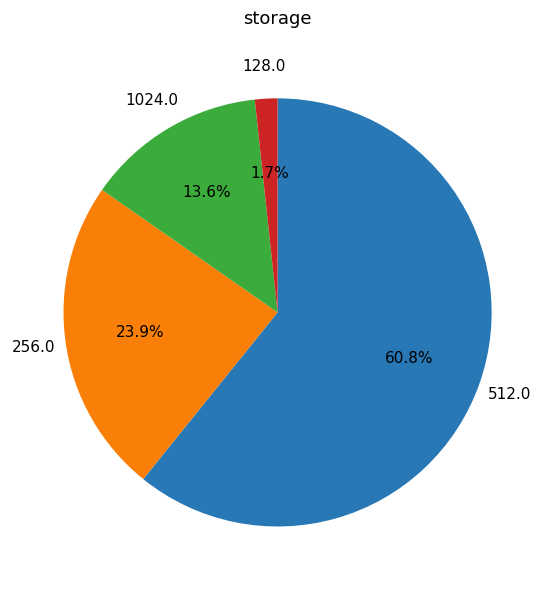

Does any single category account for the majority?

Yes